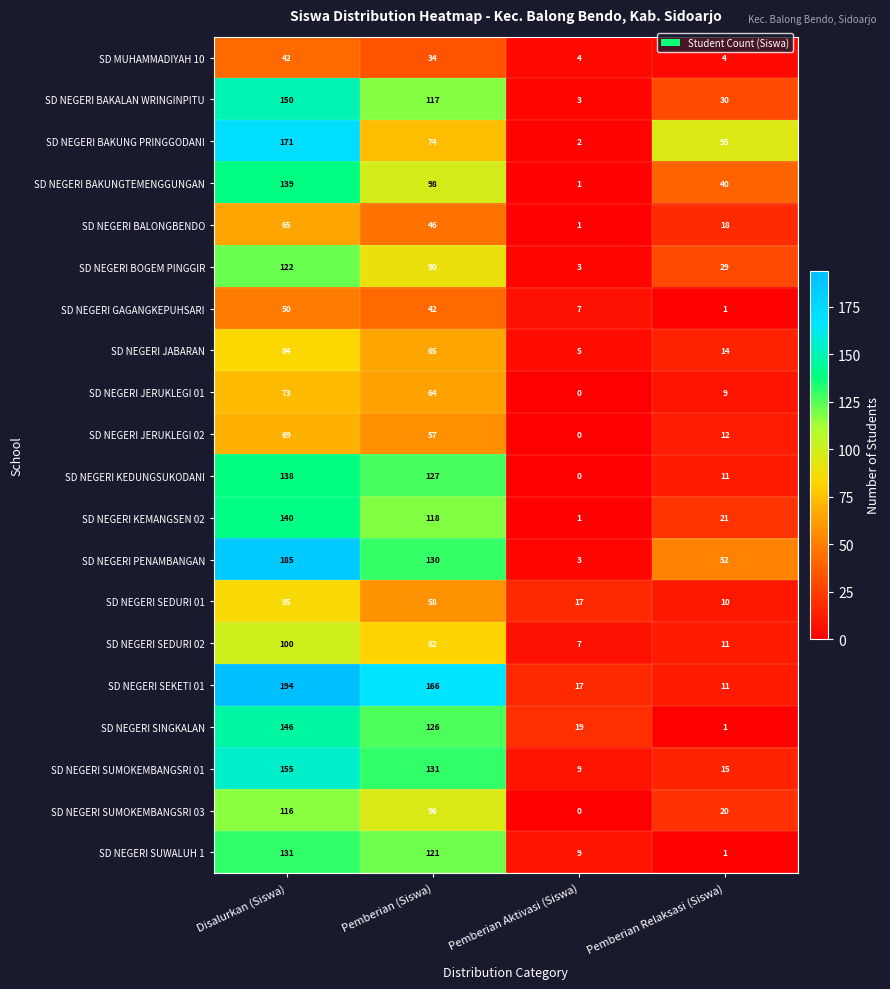

What is the difference between the second highest and second lowest values in the SD NEGERI SUMOKEMBANGSRI 03 series?

76